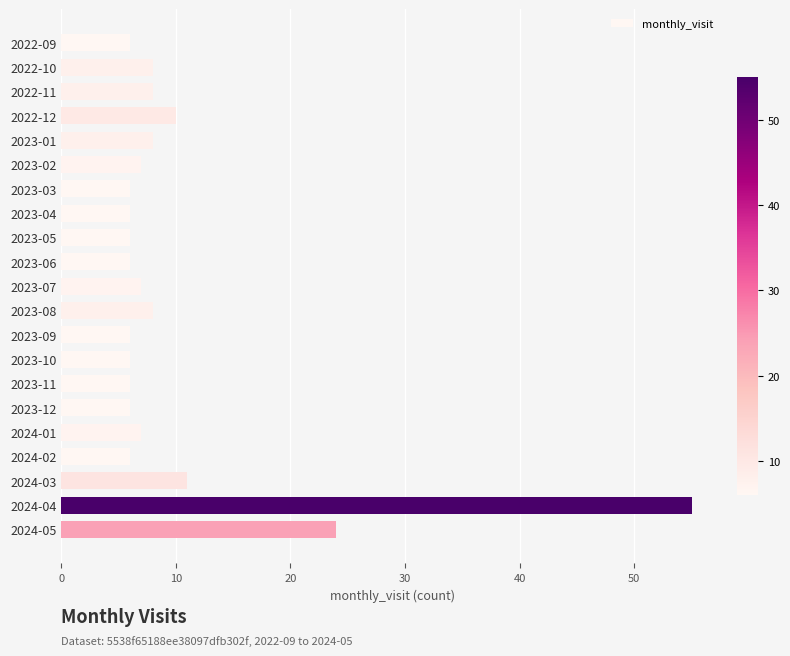

True or false: the data shows 19 at 2024-03.

False